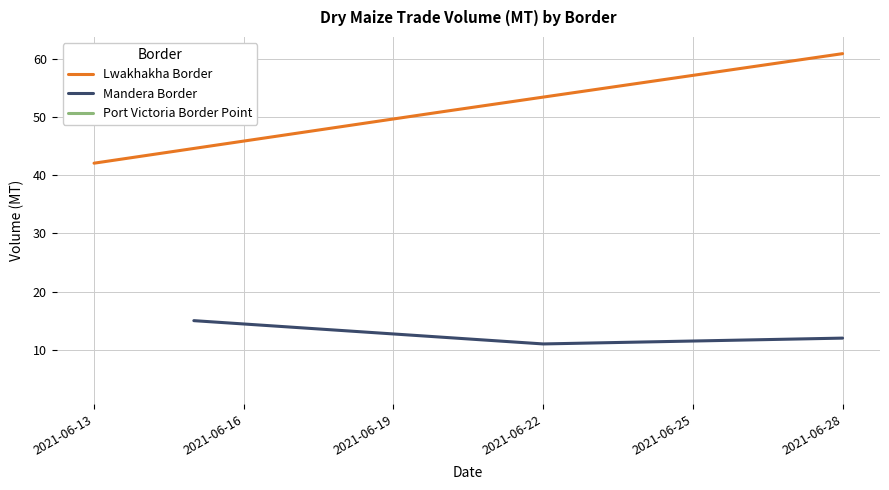

What is the value of the Lwakhakha Border point at the 2nd from the left?

50.9